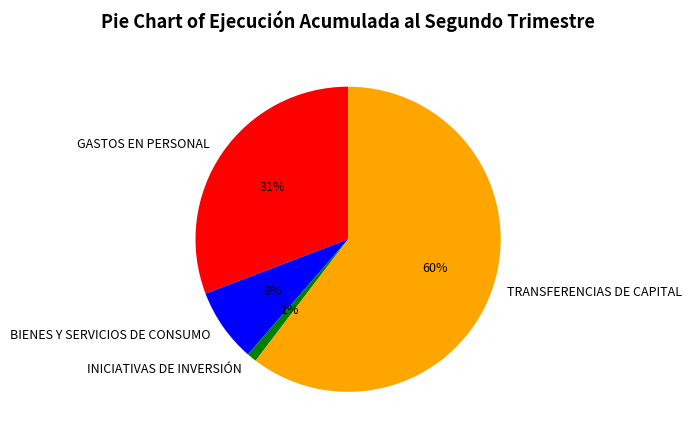

Is GASTOS EN PERSONAL the majority of the pie?

No